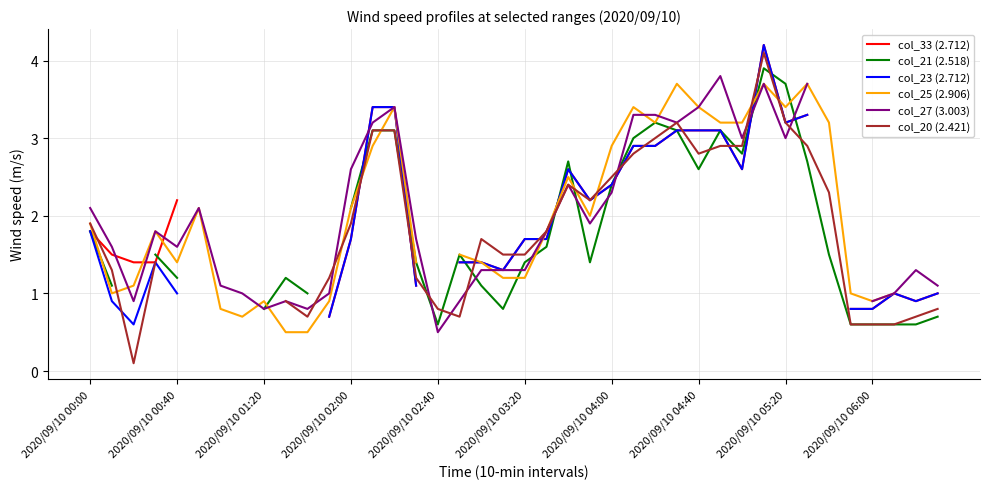

At how many categories does at least one series exceed 1?

34